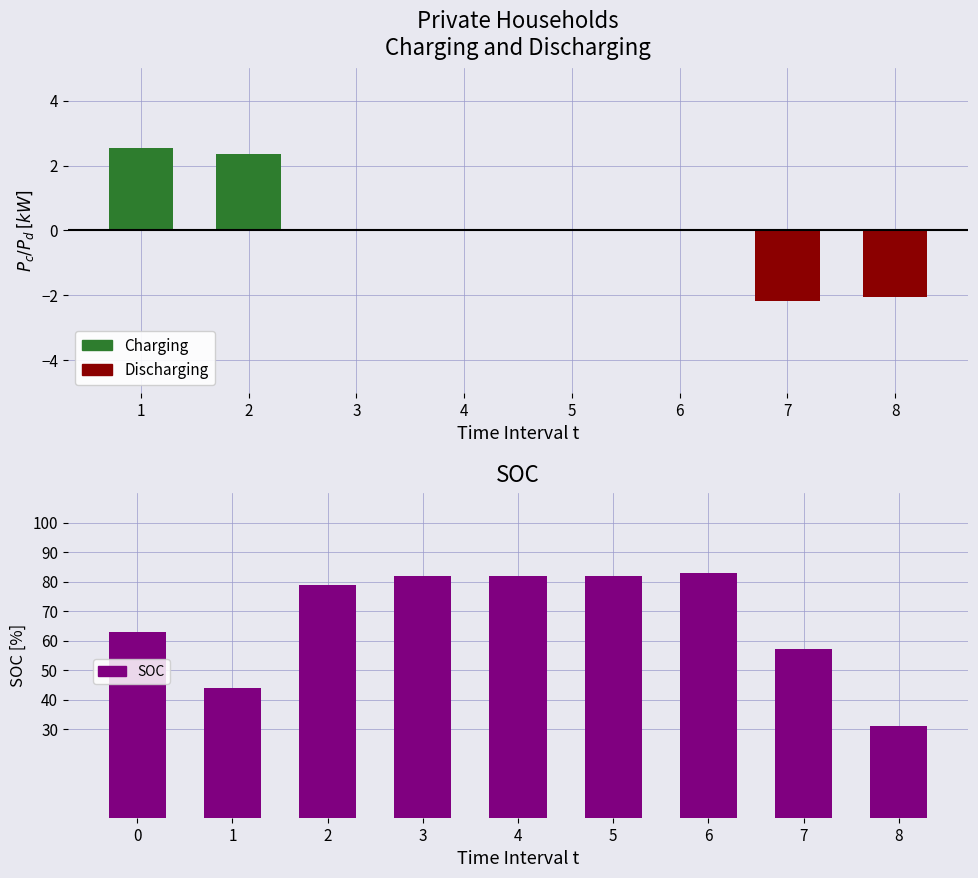

How many data points in Charging are above 0?

2